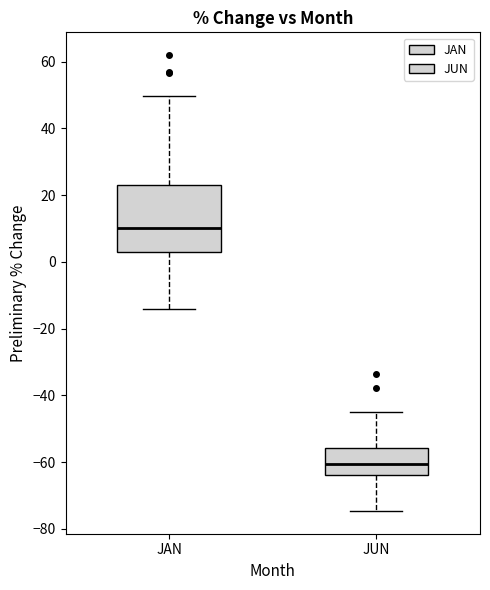

Reading left to right, transcribe this box plot: for each box, give where its median line is, the range the box spans, and where its two whiskers end, as read against the y-axis. The values are not printed on the chart, so give them approximately, as read against the axis.

JAN: median 10, box 4 to 22, whiskers -14 to 50
JUN: median -60, box -64 to -56, whiskers -74 to -44